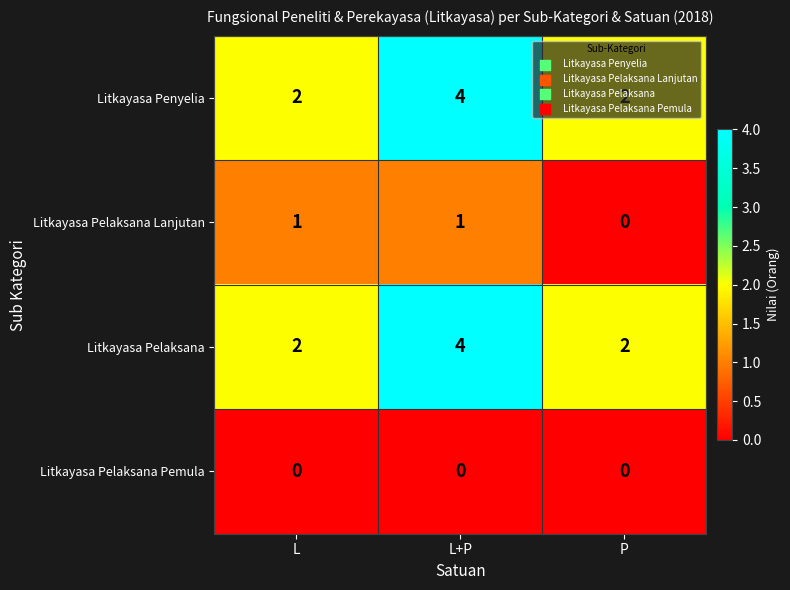

At how many categories does at least one series exceed 0?

3